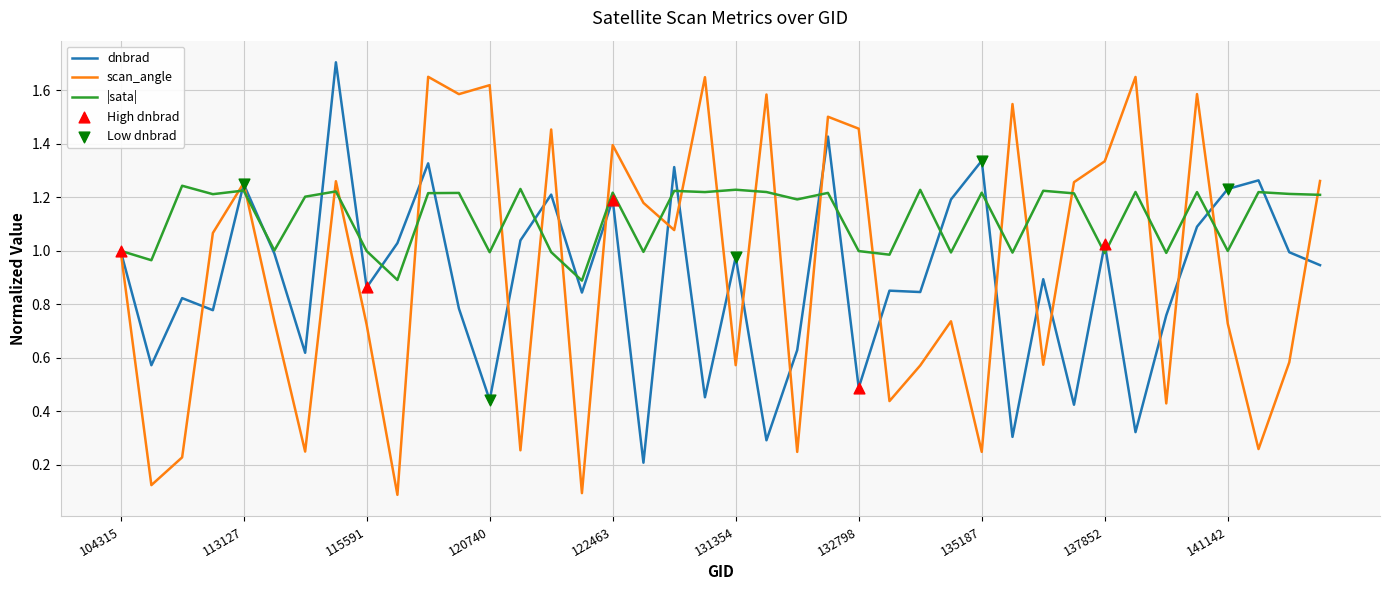

Which series has the largest total across all categories?

|sata|